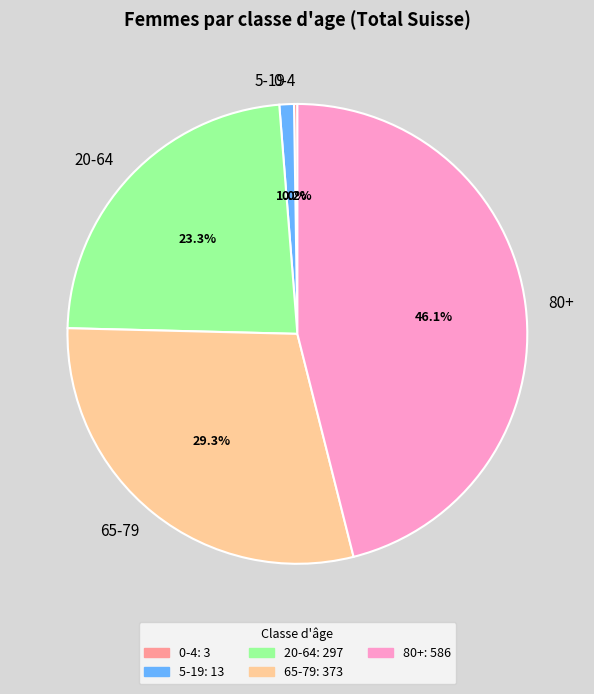

What is the ratio of the value at 80+ to the value at 20-64?

2.0